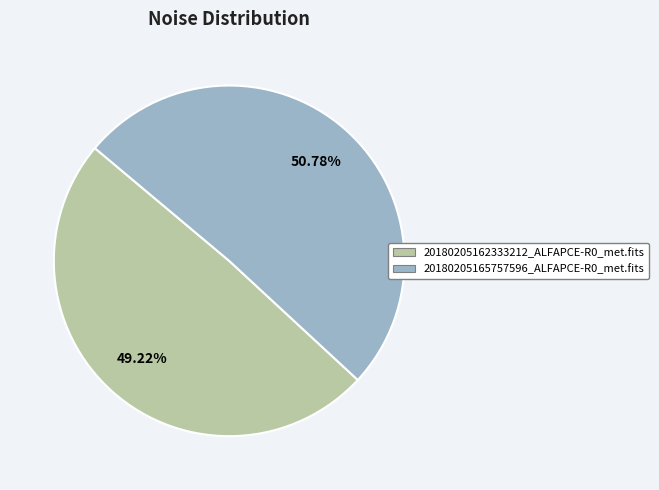

What percentage is NOT represented by 20180205165757596_ALFAPCE-R0_met.fits?

49.2%